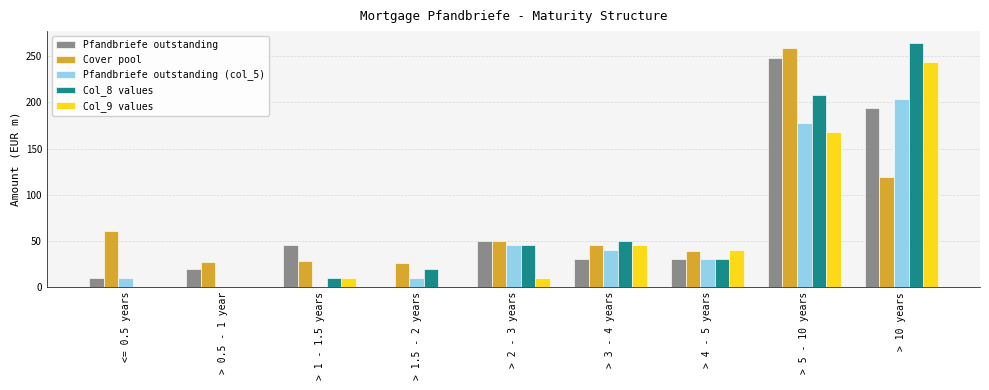

Where does the Pfandbriefe outstanding (col_5) series first go above 30?

> 2 - 3 years